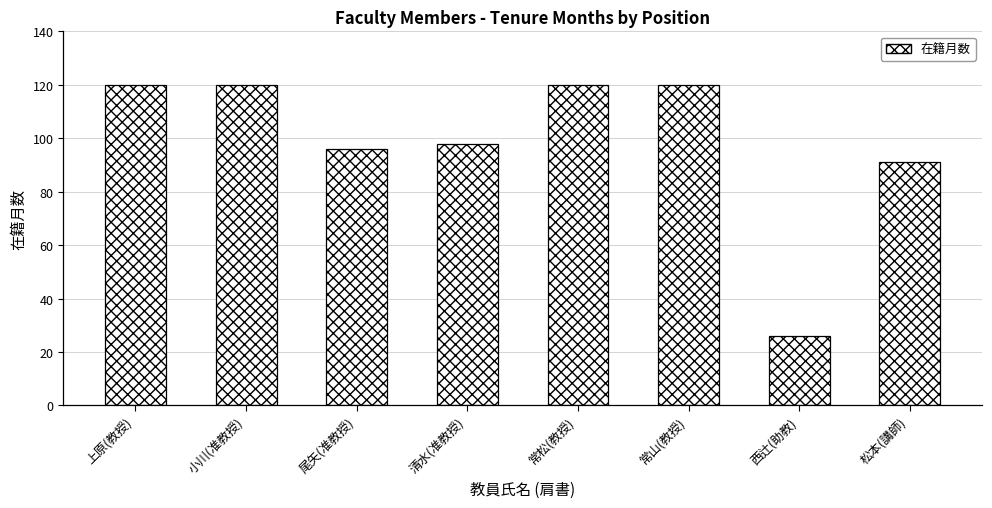

Which has a higher value, 常松(教授) or 西辻(助教)?

常松(教授)